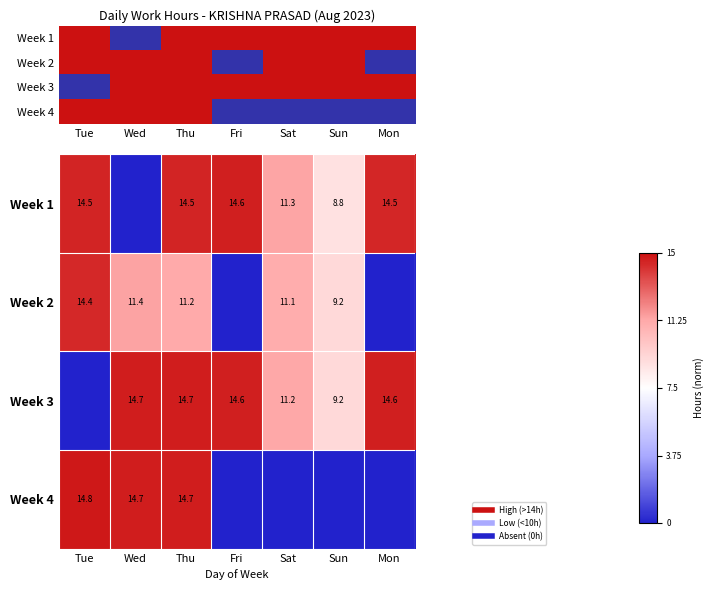

At which label is Week 1 closest to 0?

Wed